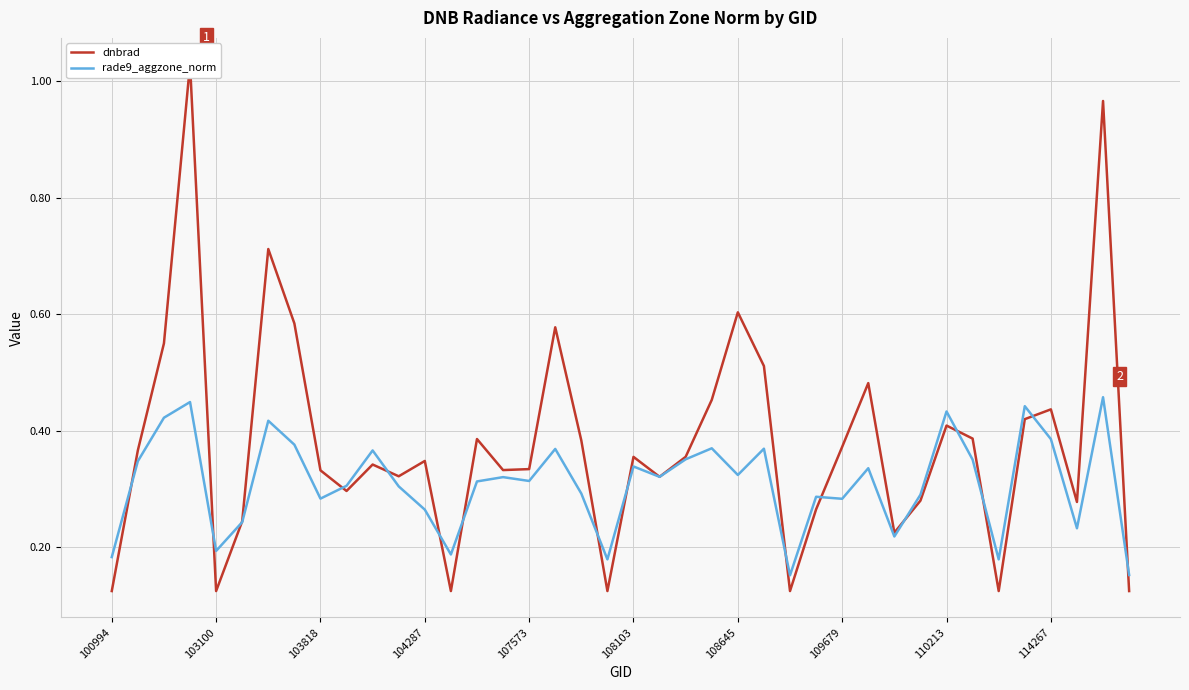

Is the value of rade9_aggzone_norm at 108103 greater than the value of dnbrad at 110213?

No